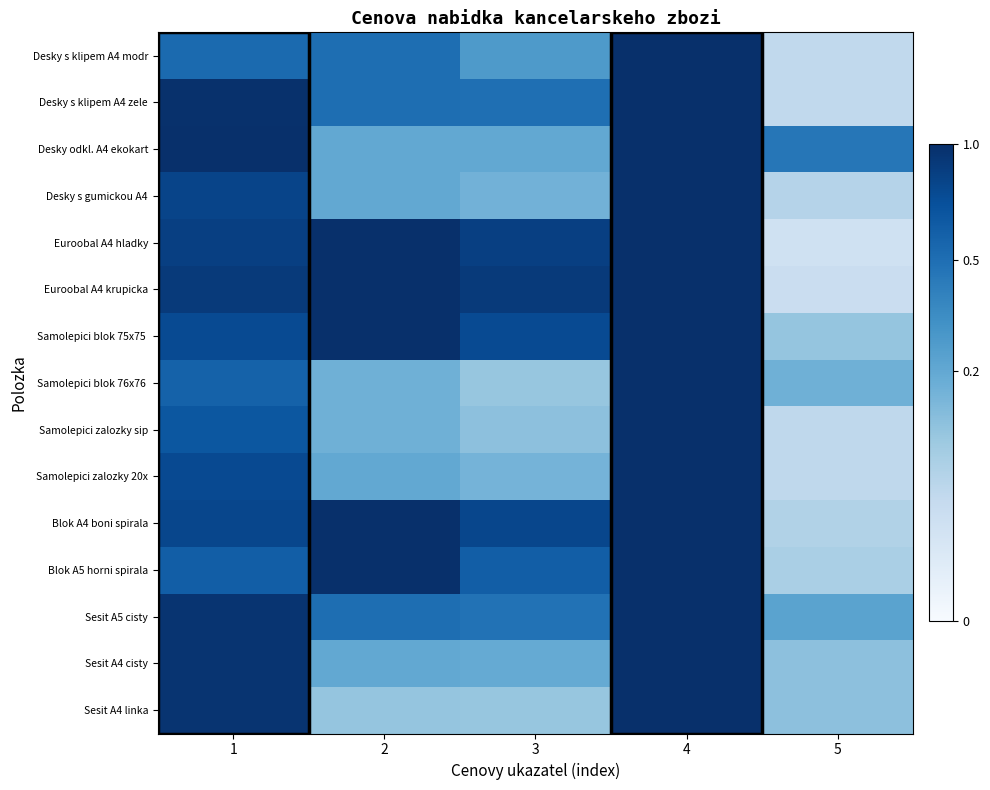

How many distinct data groups are displayed?

15